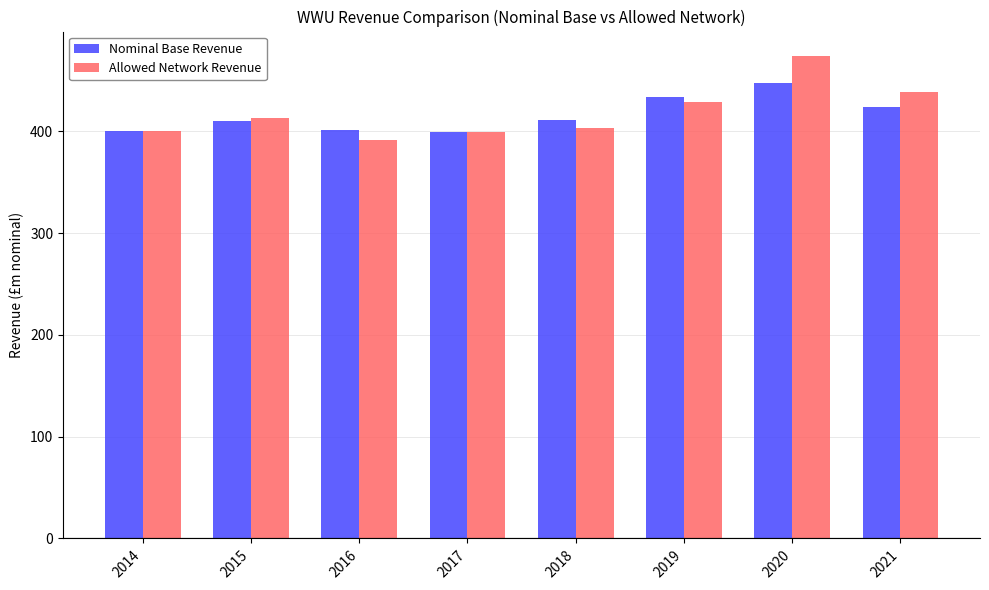

At which category is the sum across all series the highest?

2020